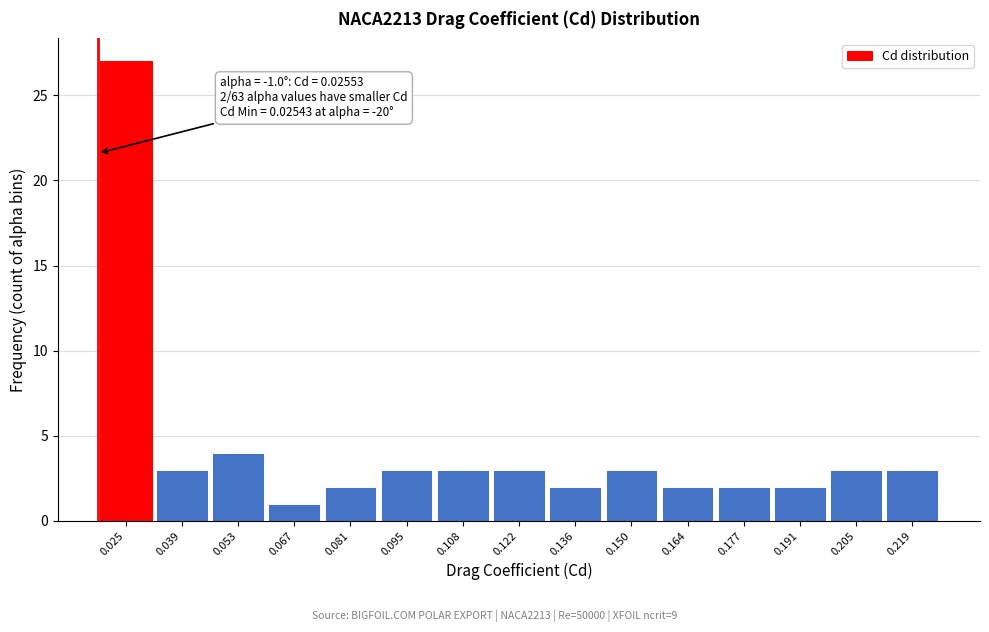

Reading left to right, extract all data points from this chart.

0.025=27	0.039=3	0.053=4	0.067=1	0.081=2	0.095=3	0.108=3	0.122=3	0.136=2	0.150=3	0.164=2	0.177=2	0.191=2	0.205=3	0.219=3